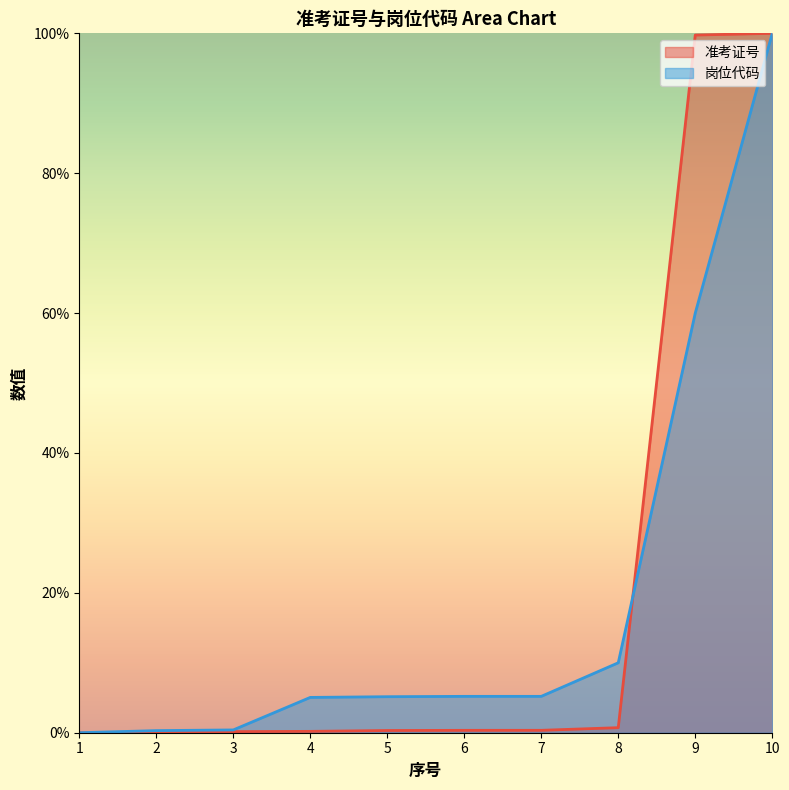

What is the value of the 准考证号 point at the 8th from the left?

0.7